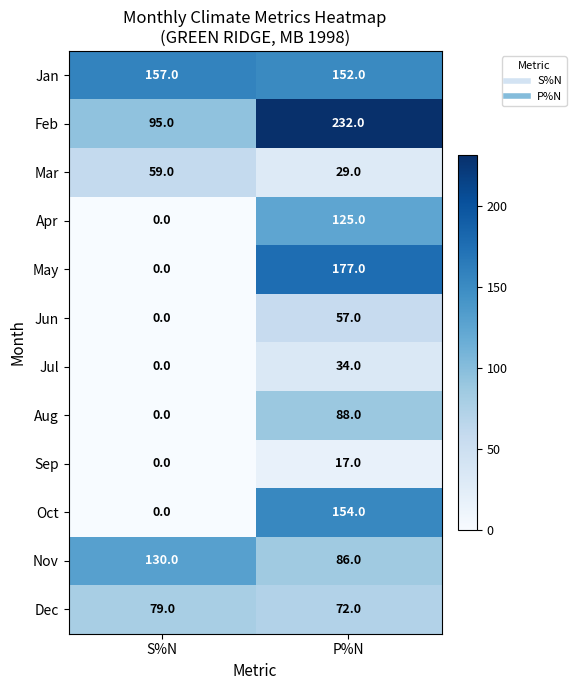

Where is Jan nearest to the value 154?

P%N